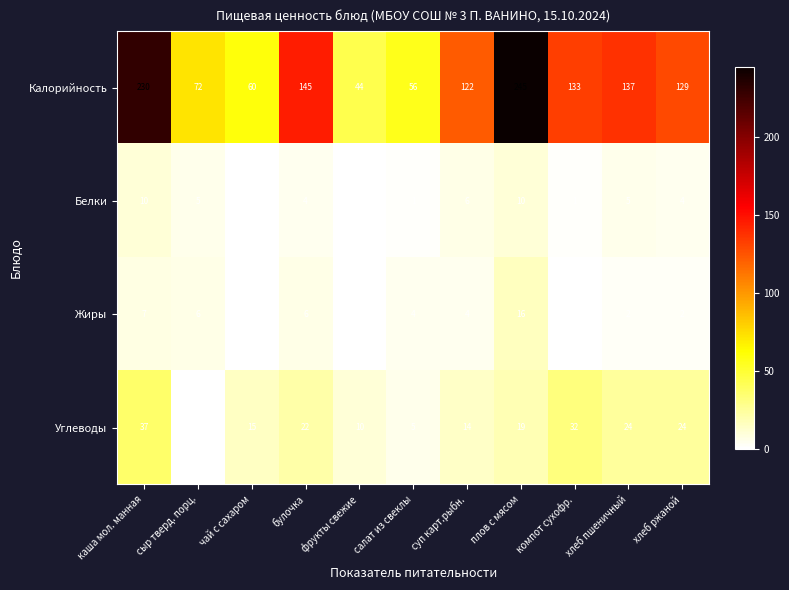

What is the maximum value for Белки?

10